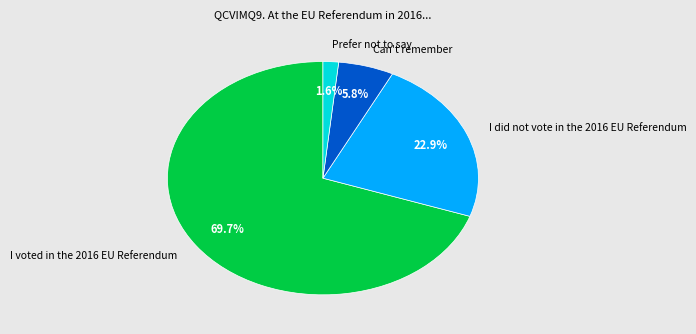

Count the number of slices in the pie.

4